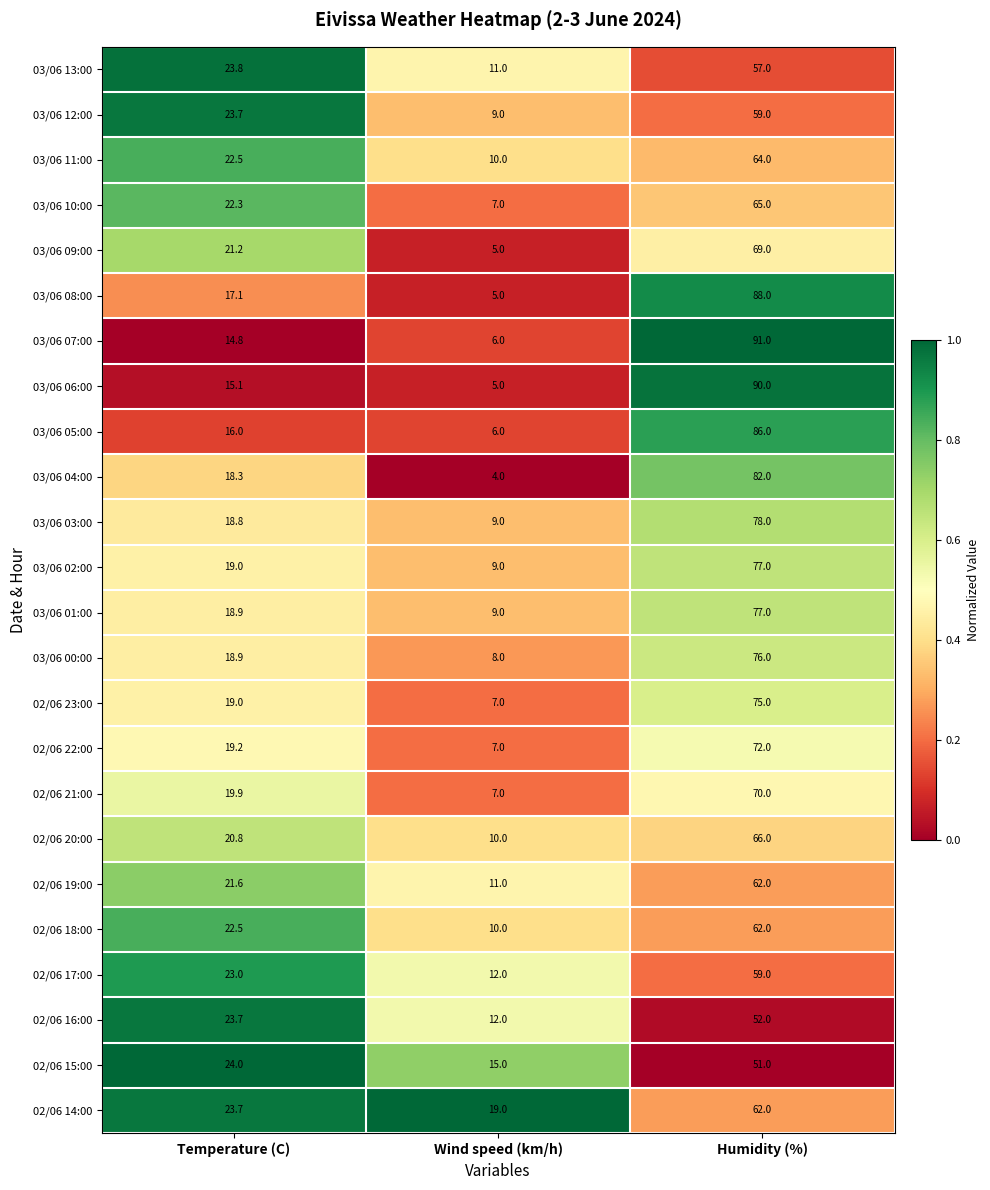

What is the difference between the maximum and minimum values in the 02/06 14:00 series?

43.0